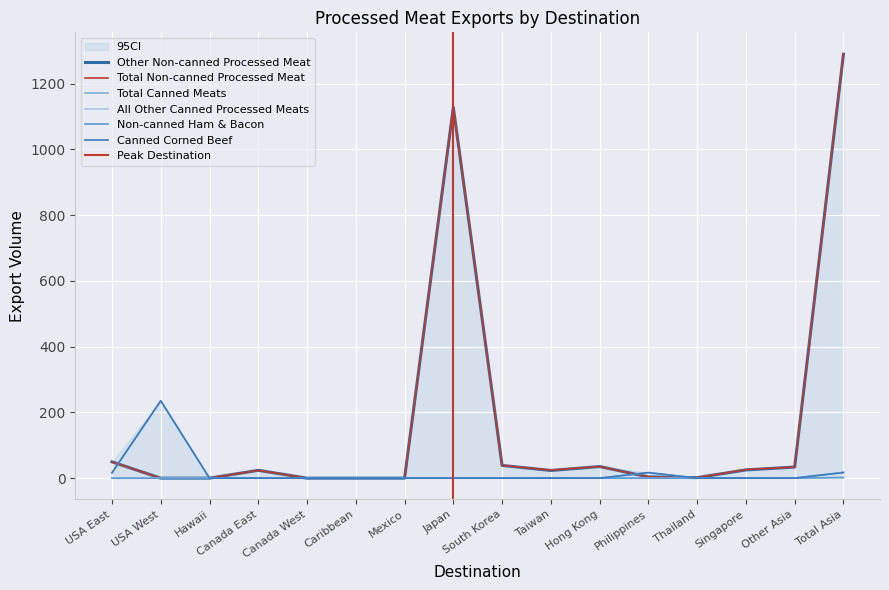

What are all the series names shown in the legend?

Other Non-canned Processed Meat, Total Non-canned Processed Meat, Total Canned Meats, All Other Canned Processed Meats, Non-canned Ham & Bacon, Canned Corned Beef